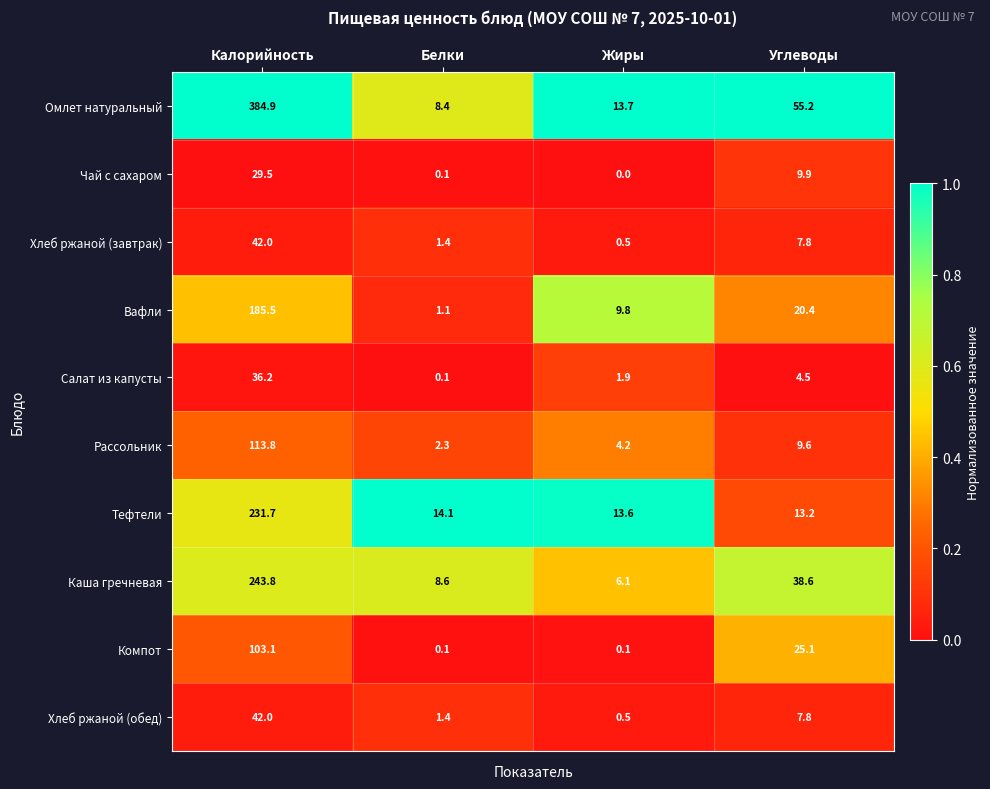

Which series has the largest range (max minus min)?

Омлет натуральный